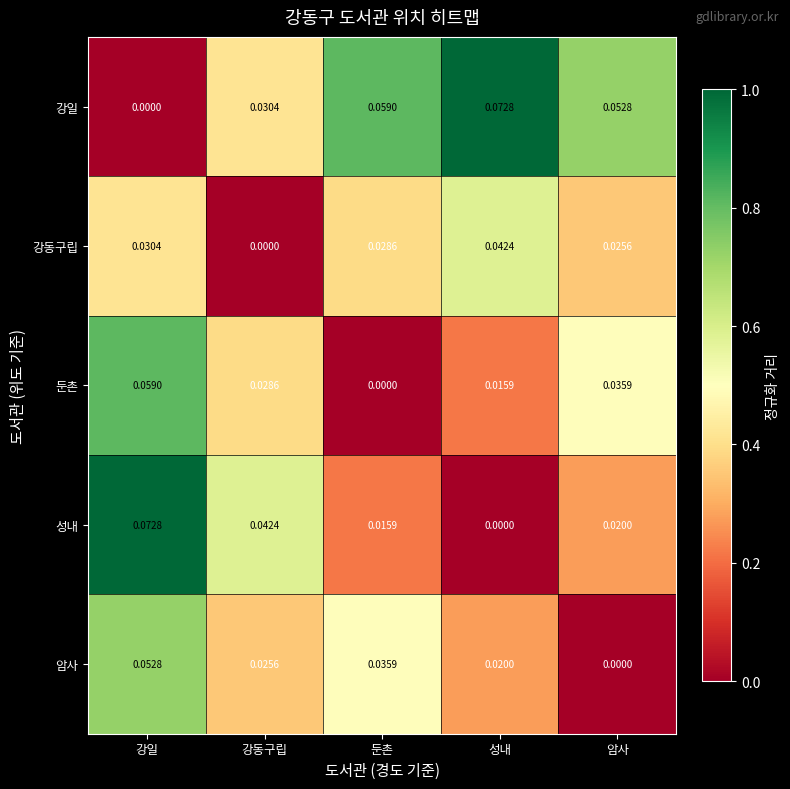

At which label does 성내 reach its peak?

강일